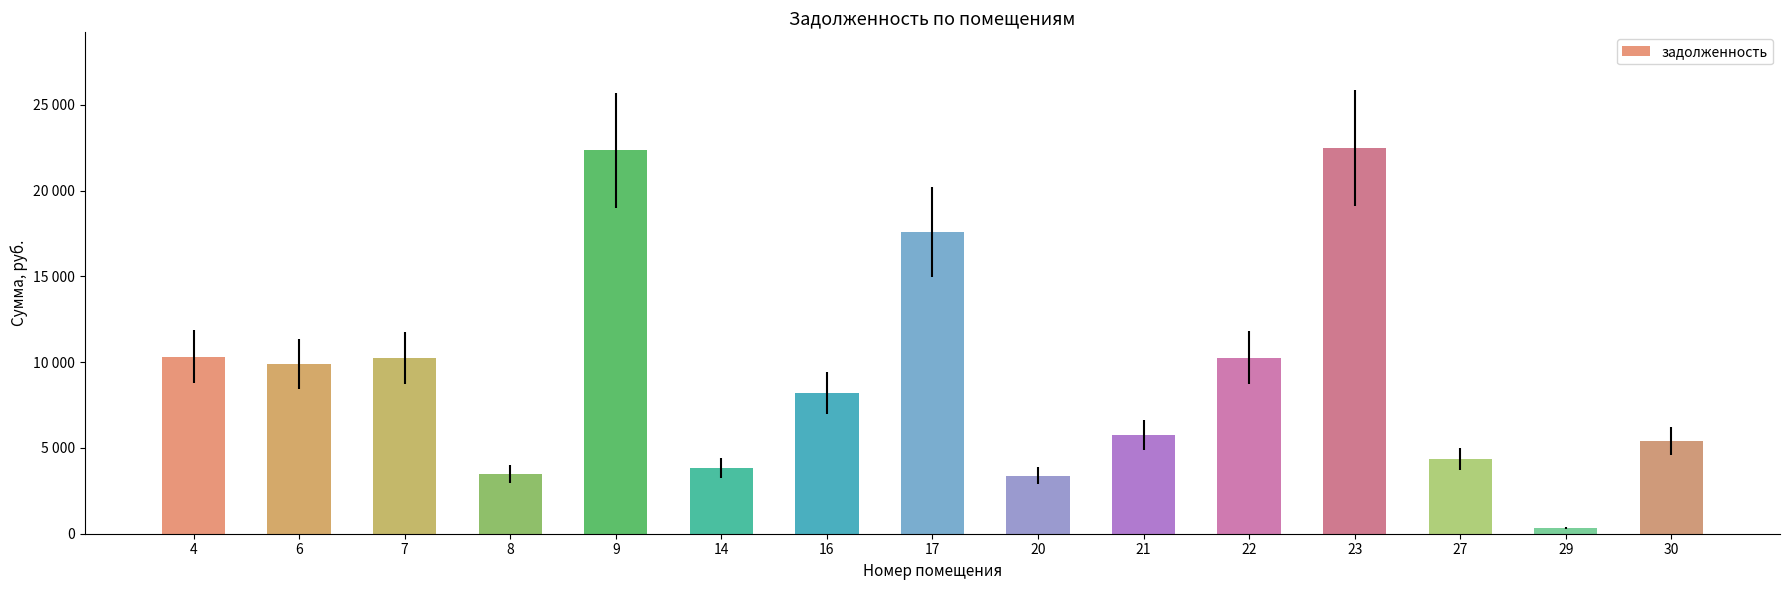

What is the ratio of the value at 17 to the value at 20?

5.2